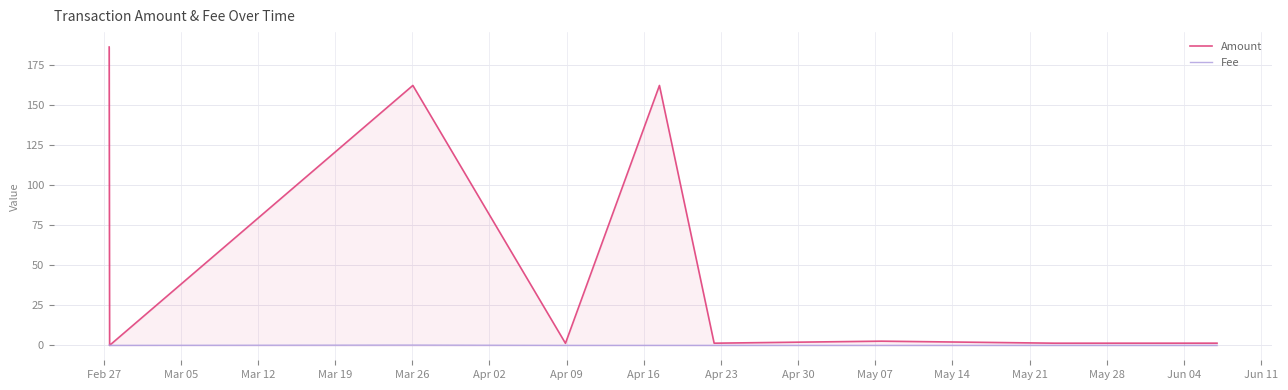

Which series has the widest spread of values?

Amount